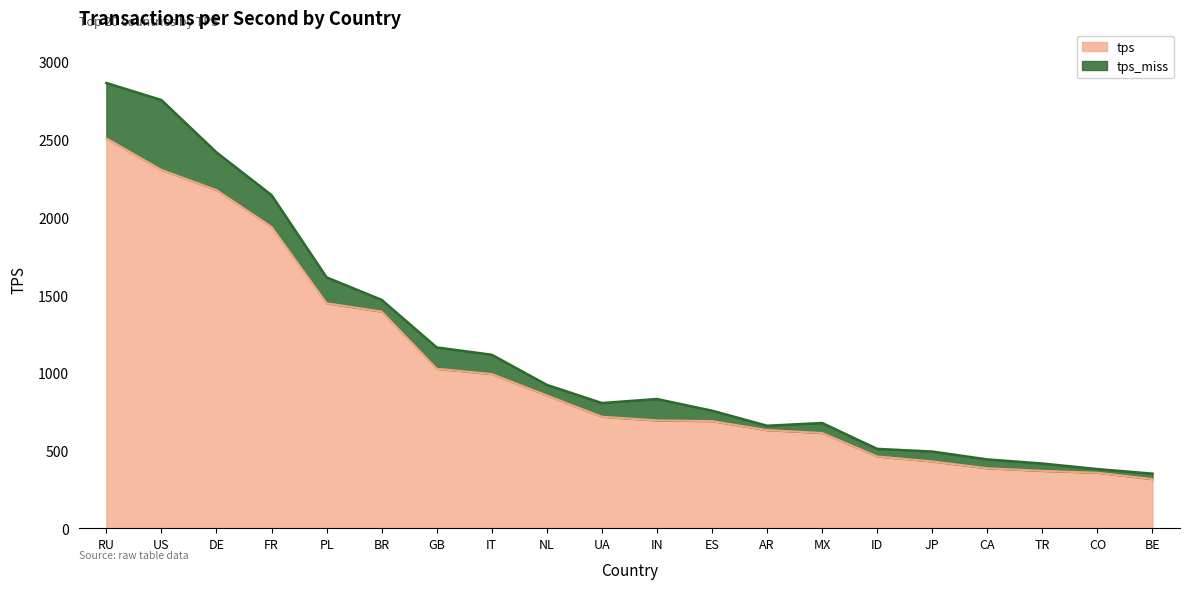

Rank the categories by value from highest to lowest.

RU, US, DE, FR, PL, BR, GB, IT, NL, UA, IN, ES, AR, MX, ID, JP, CA, TR, CO, BE